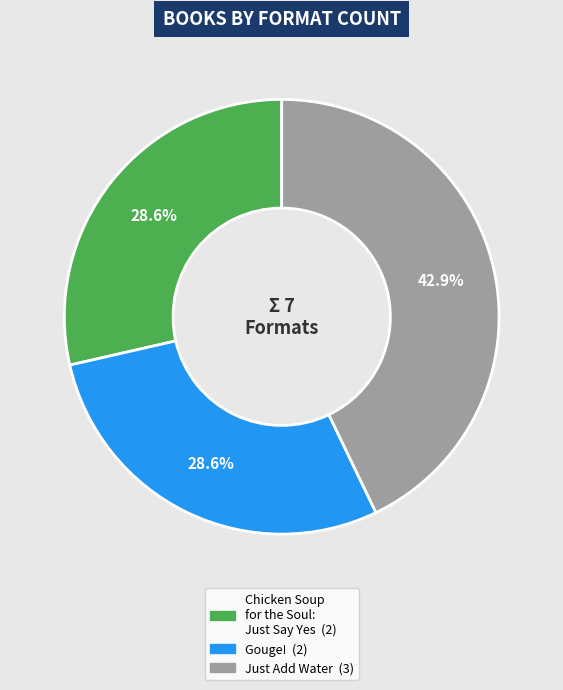

Is Just Add Water the majority of the pie?

No